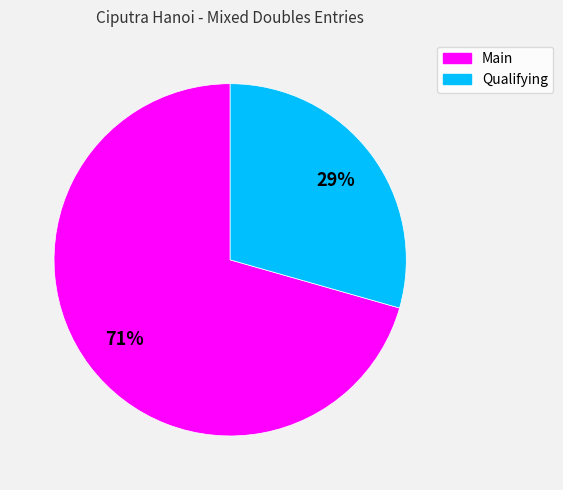

Count the number of slices in the pie.

2